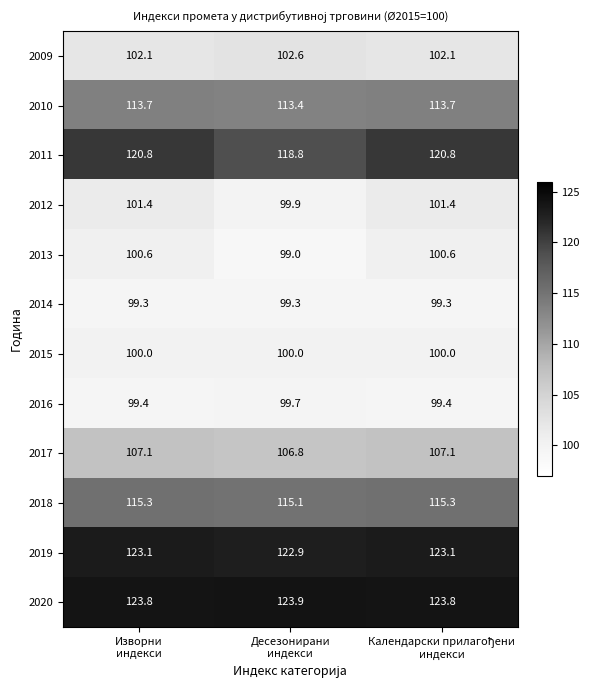

What is the average value of the 2010 series?

113.6